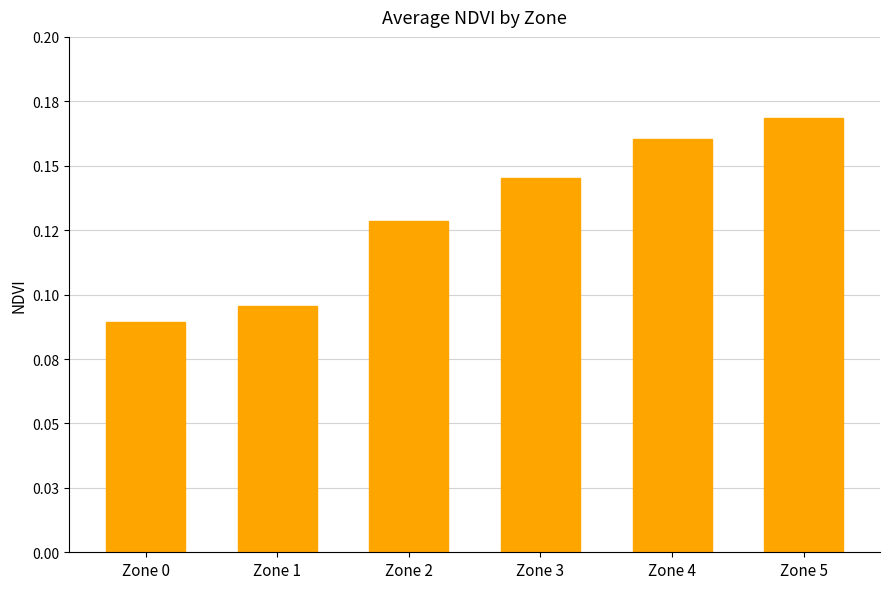

Reading right to left, transcribe all the data shown in this chart.

Zone 5=0.2	Zone 4=0.2	Zone 3=0.1	Zone 2=0.1	Zone 1=0.1	Zone 0=0.1